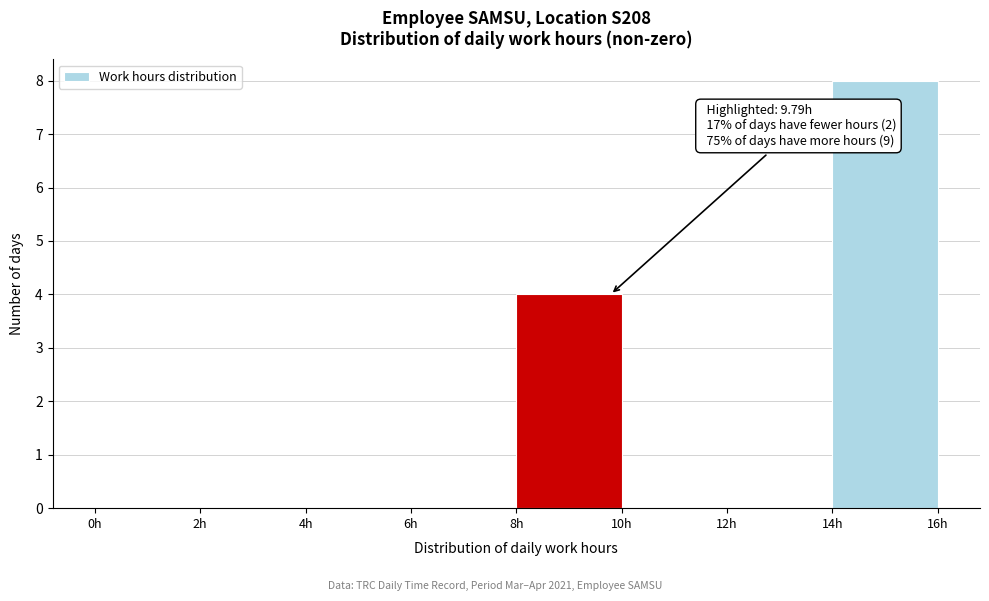

Which range on the x-axis has the tallest bar?

14 to 16